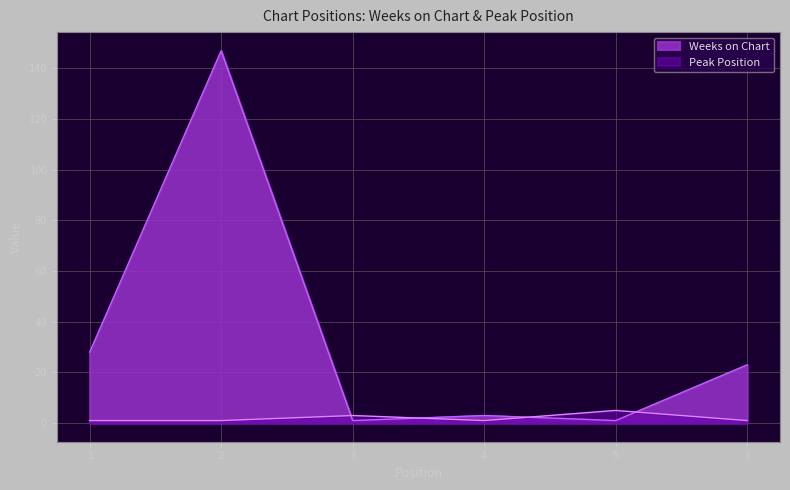

The value of Weeks on Chart at 5 is 1. True or false?

False